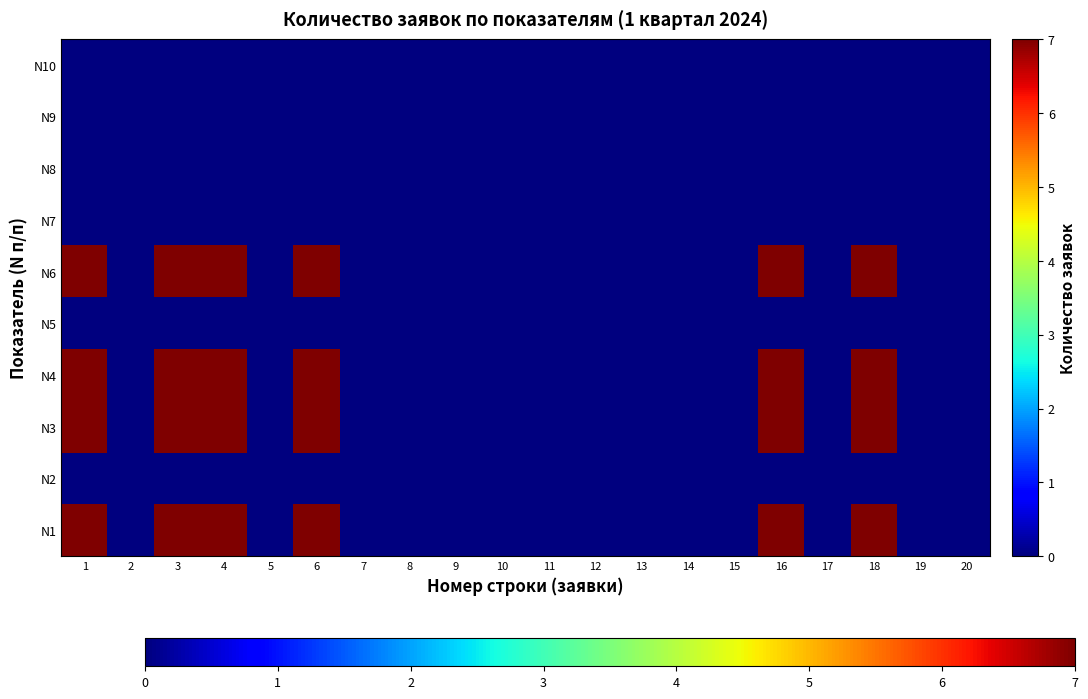

Which series has the largest range (max minus min)?

N1